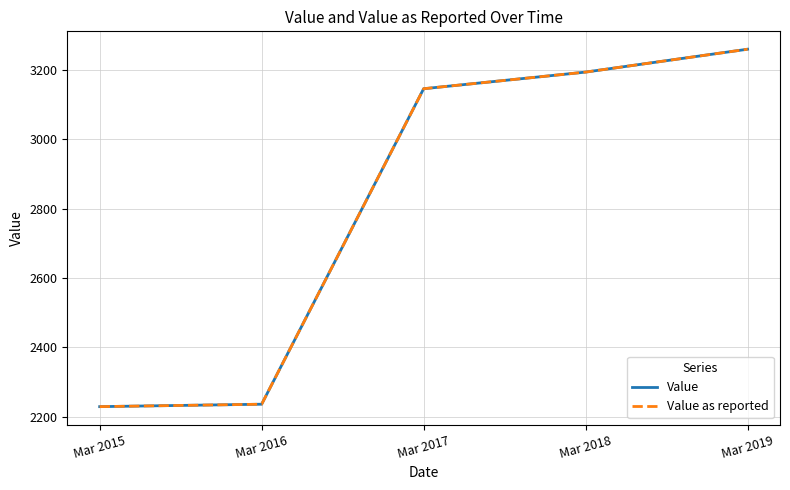

At which label does Value as reported reach its minimum?

Mar 2015